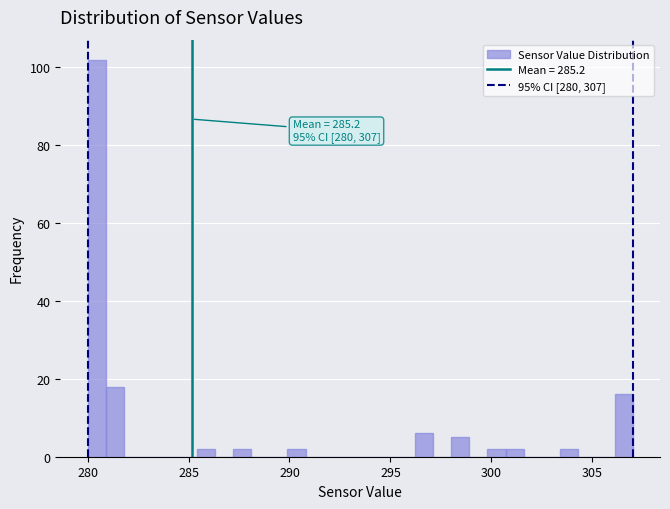

Read against the x-axis, roughly where is the centre of the tallest bar?

280.5